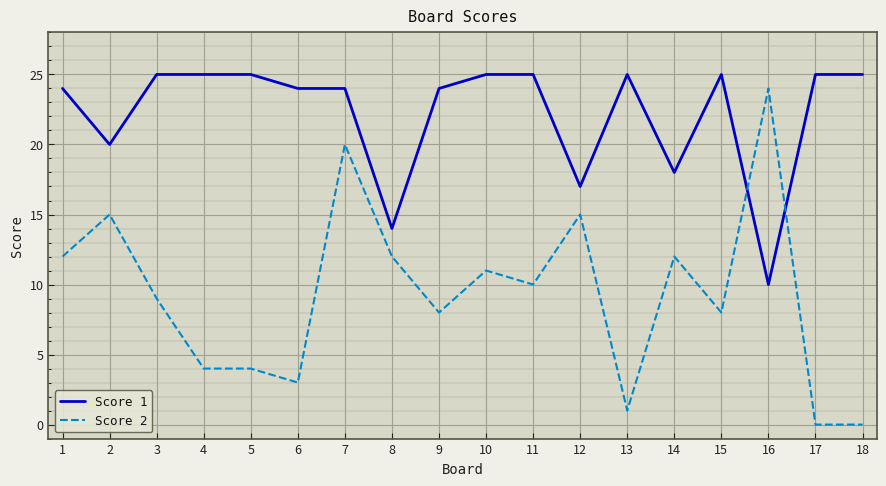

Is it true that Score 1 equals 16 at 10?

False